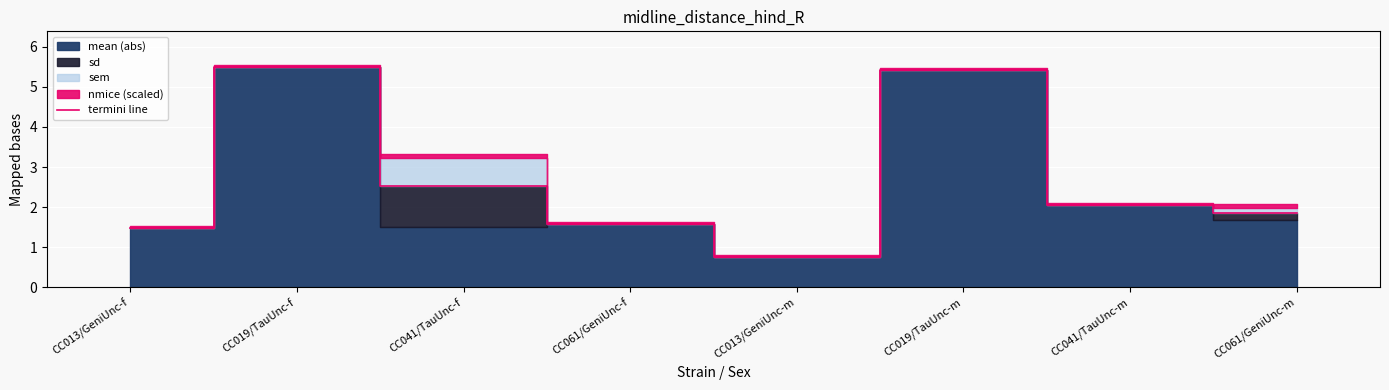

List the labels in order of value, smallest first.

CC013/GeniUnc-m, CC013/GeniUnc-f, CC061/GeniUnc-f, CC061/GeniUnc-m, CC041/TauUnc-m, CC041/TauUnc-f, CC019/TauUnc-m, CC019/TauUnc-f